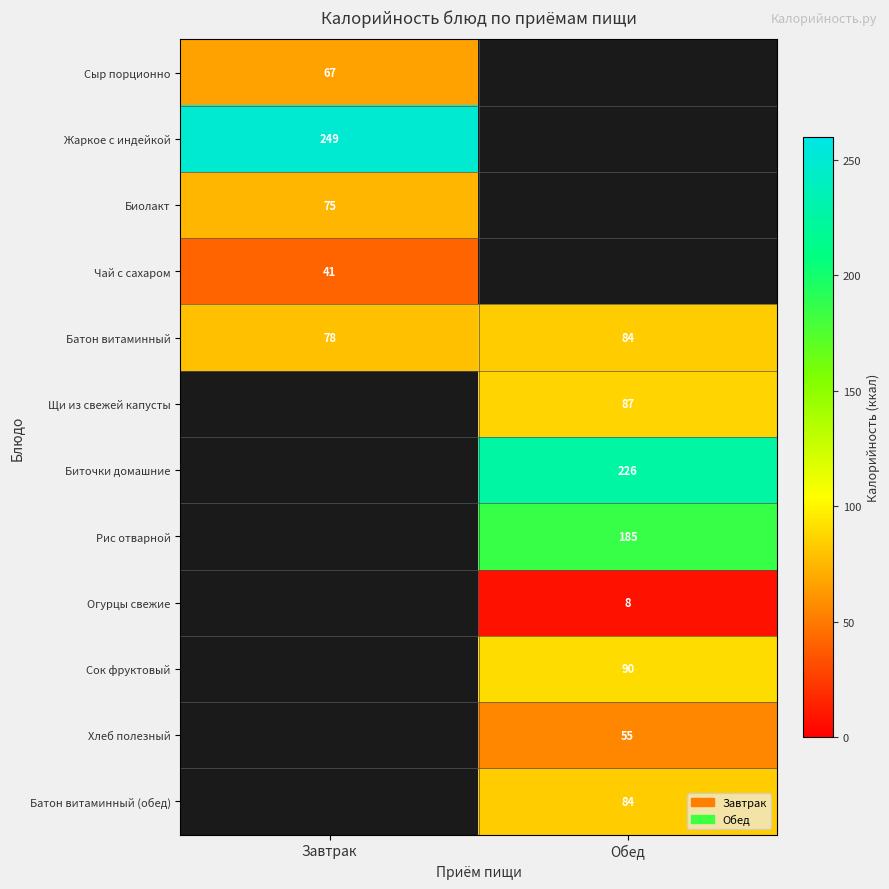

True or false: Жаркое с индейкой has a value of 427 at Завтрак.

False